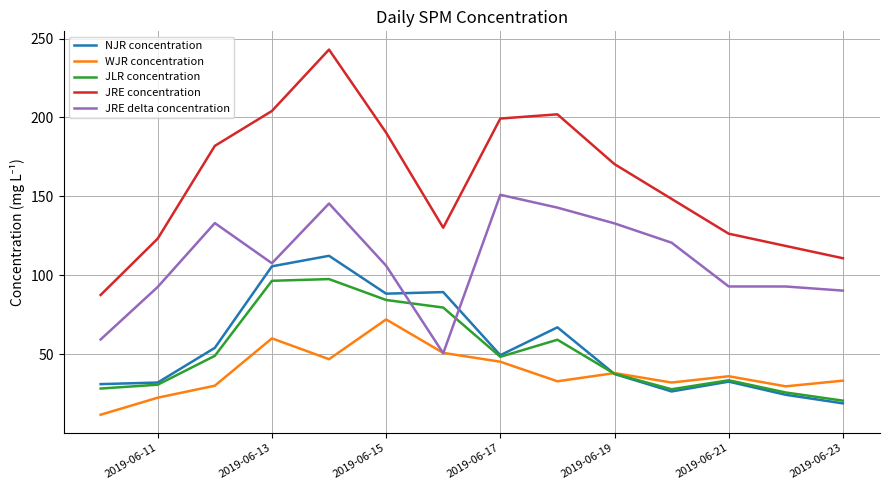

What are all the series names shown in the legend?

NJR concentration, WJR concentration, JLR concentration, JRE concentration, JRE delta concentration